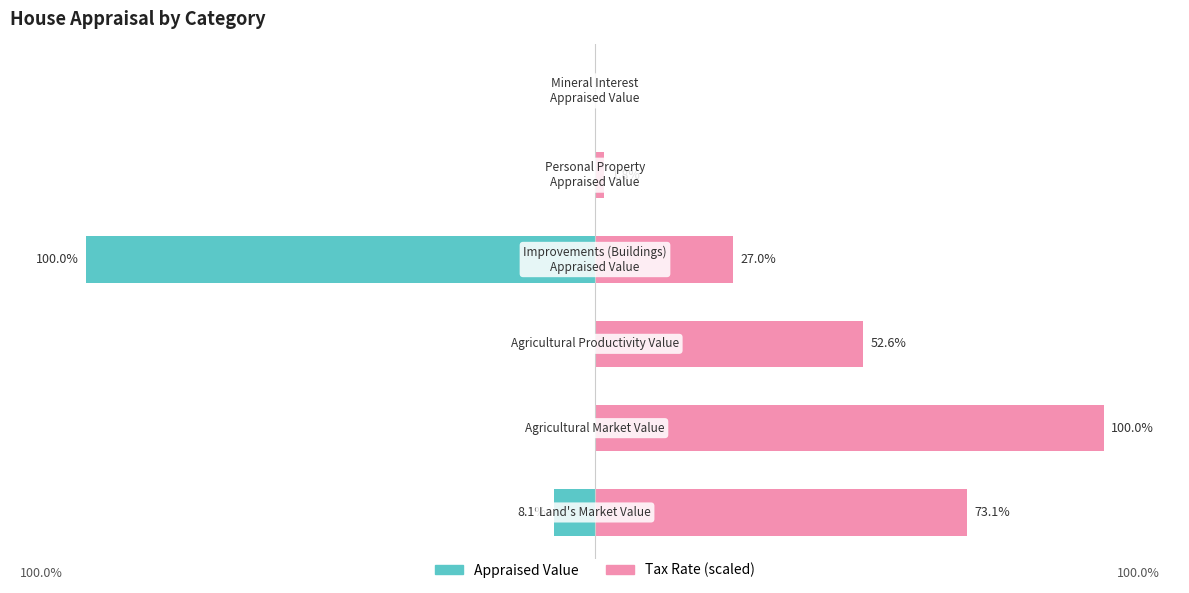

The value of Appraised Value at −50 is 0.0. True or false?

True